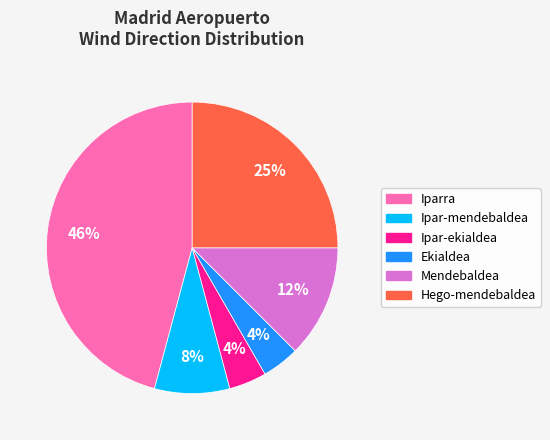

To the nearest percent, what is the average slice percentage?

17%